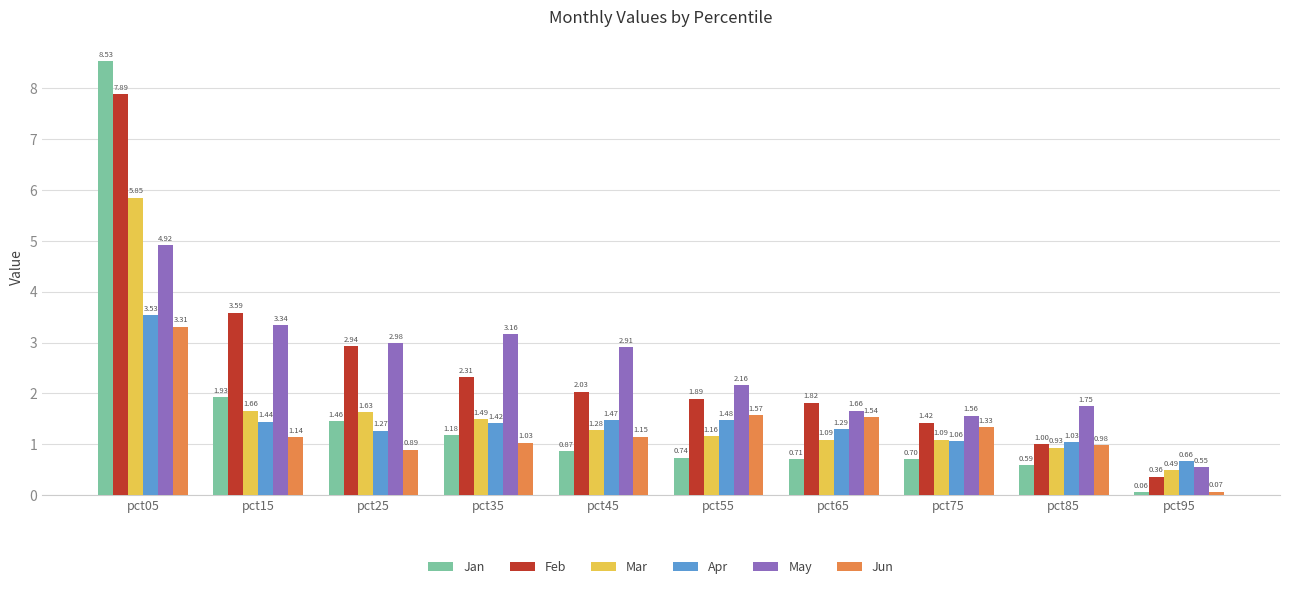

What is the average value of the May series?

2.5